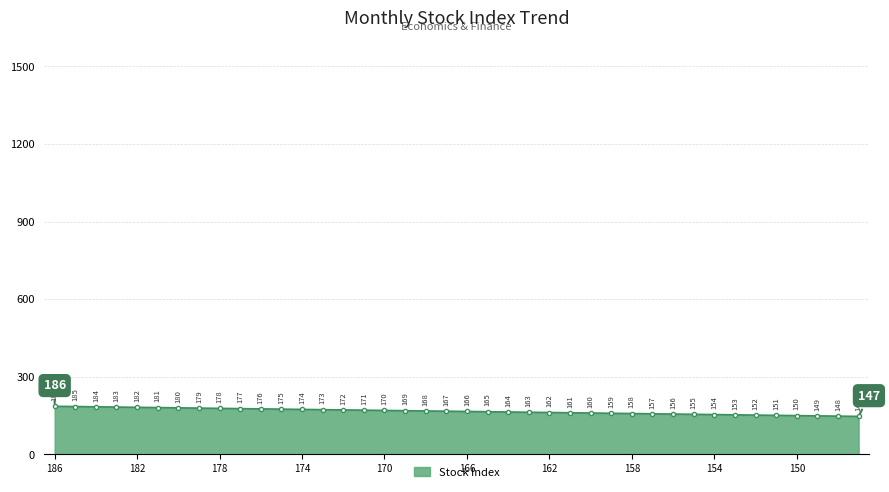

Does the chart display data point markers on the line(s)?

Yes